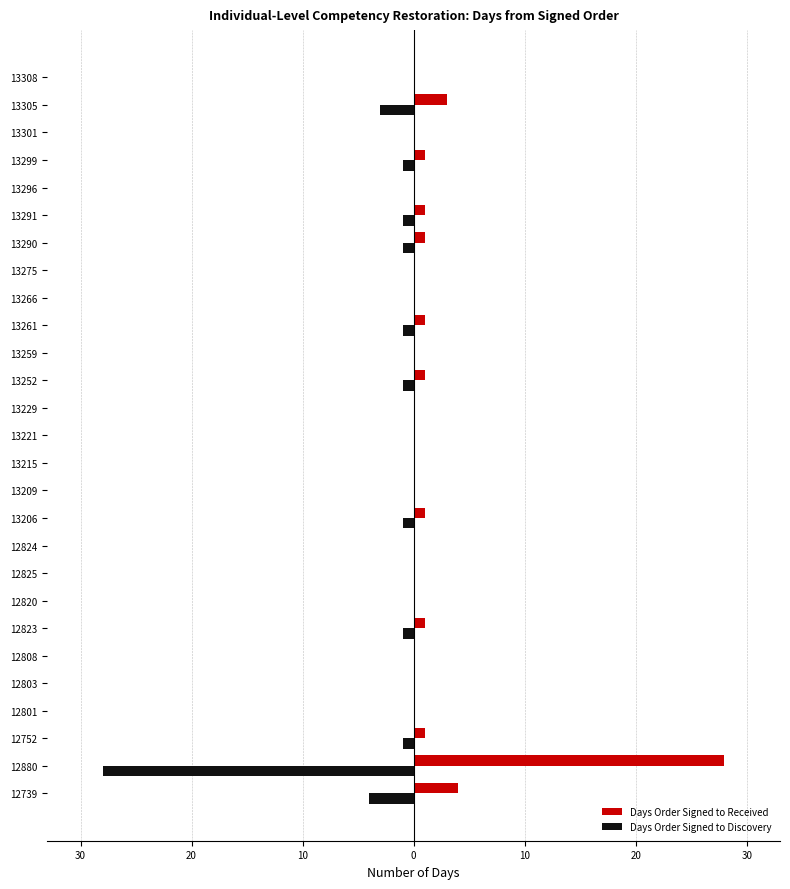

What are all the series names shown in the legend?

Days Order Signed to Received, Days Order Signed to Discovery